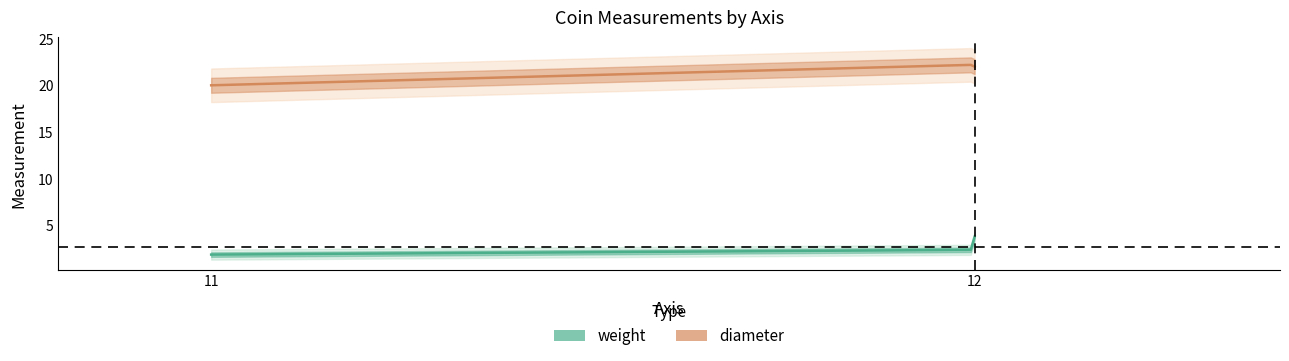

Reading left to right, list all the values displayed in this chart.

weight: 1.9	2.4	3.8
diameter: 20.0	22.2	22.0